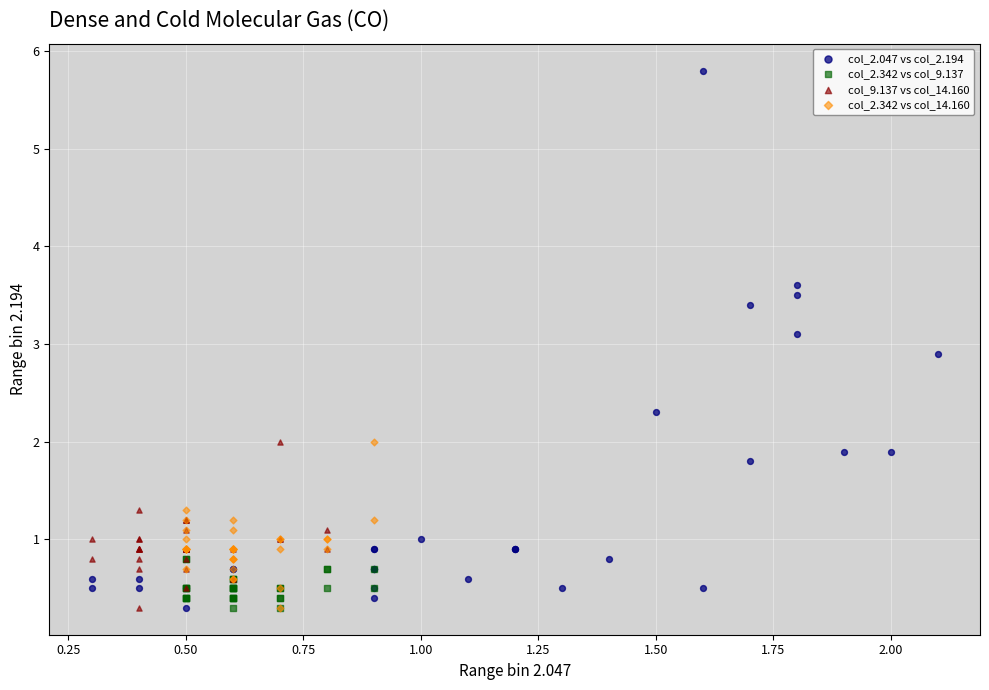

Which series has the largest Y range (max minus min)?

col_2.047 vs col_2.194